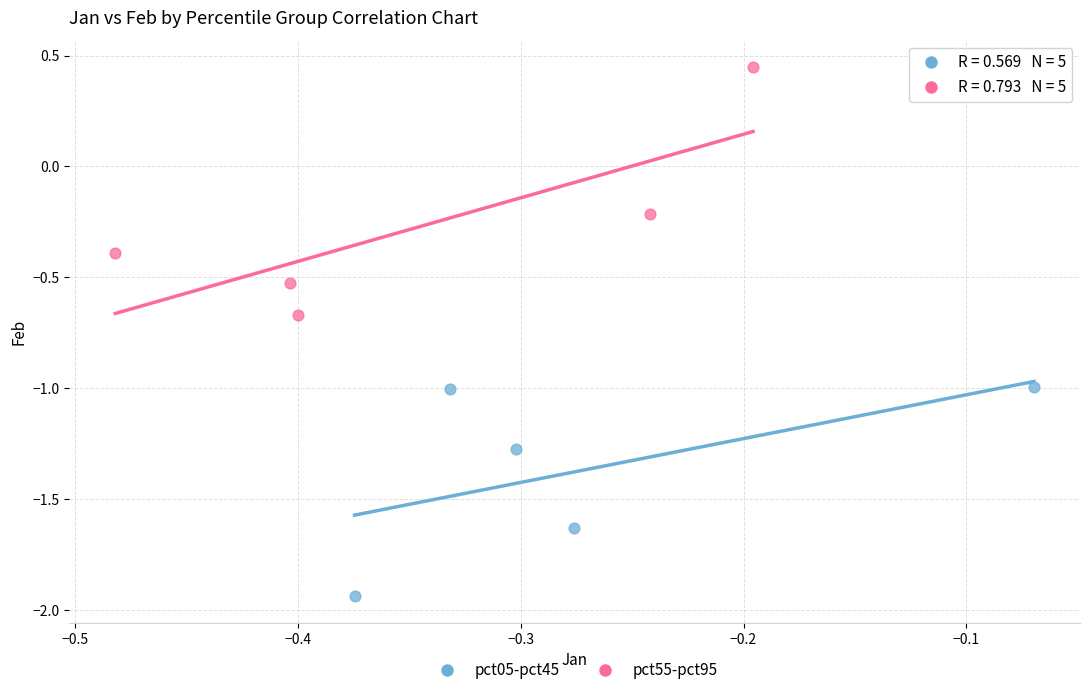

Which series reaches the maximum Y coordinate?

pct55-pct95